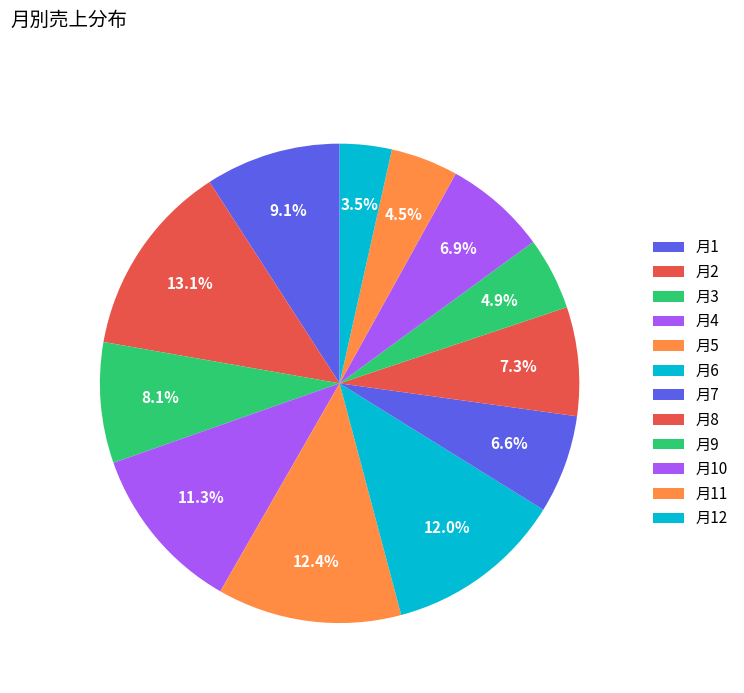

How many segments does this pie chart have?

12